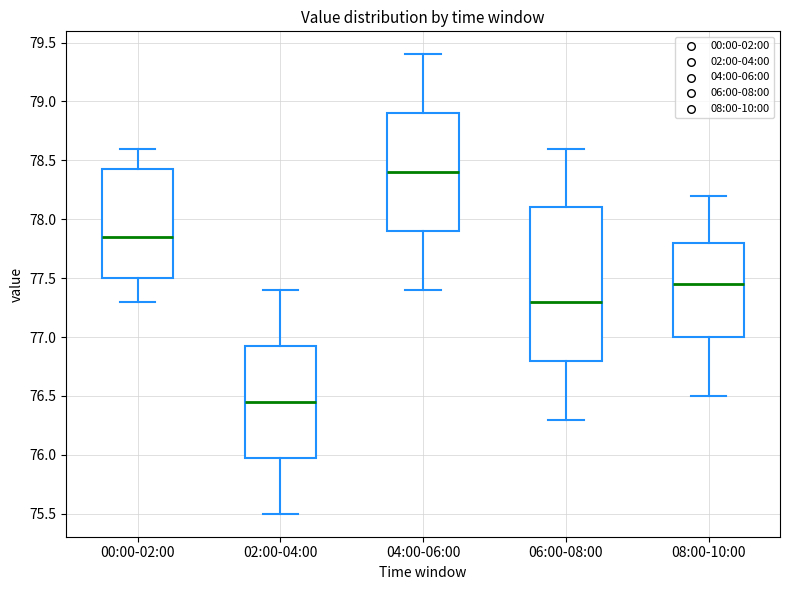

Reading left to right, transcribe this box plot: for each box, give where its median line is, the range the box spans, and where its two whiskers end, as read against the y-axis. The values are not printed on the chart, so give them approximately, as read against the axis.

00:00-02:00: median 77.85, box 77.50 to 78.45, whiskers 77.30 to 78.60
02:00-04:00: median 76.45, box 76.00 to 76.95, whiskers 75.50 to 77.40
04:00-06:00: median 78.40, box 77.90 to 78.90, whiskers 77.40 to 79.40
06:00-08:00: median 77.30, box 76.80 to 78.10, whiskers 76.30 to 78.60
08:00-10:00: median 77.45, box 77.00 to 77.80, whiskers 76.50 to 78.20